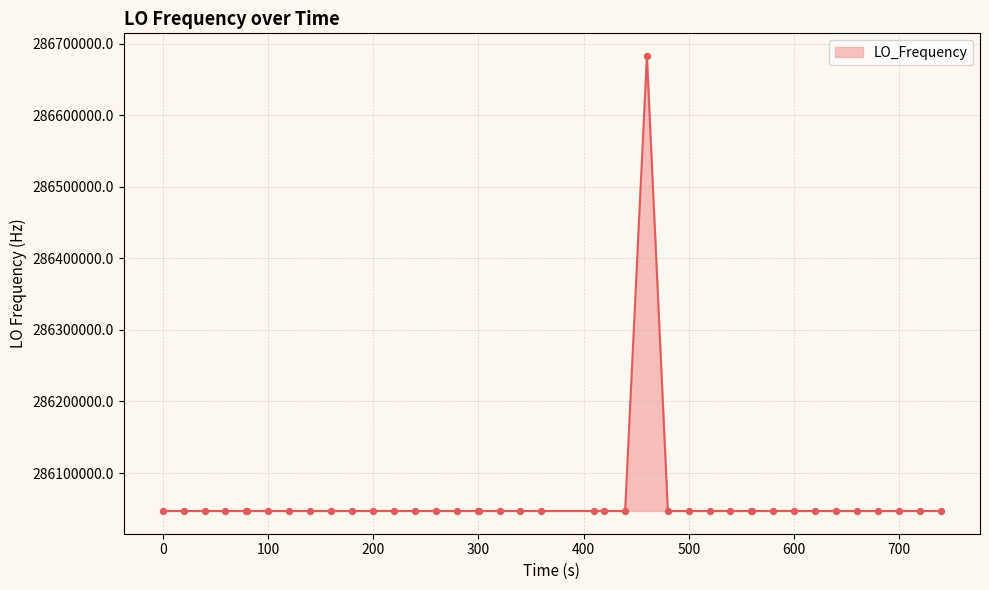

What is the minimum value shown in the chart?

286046996.9